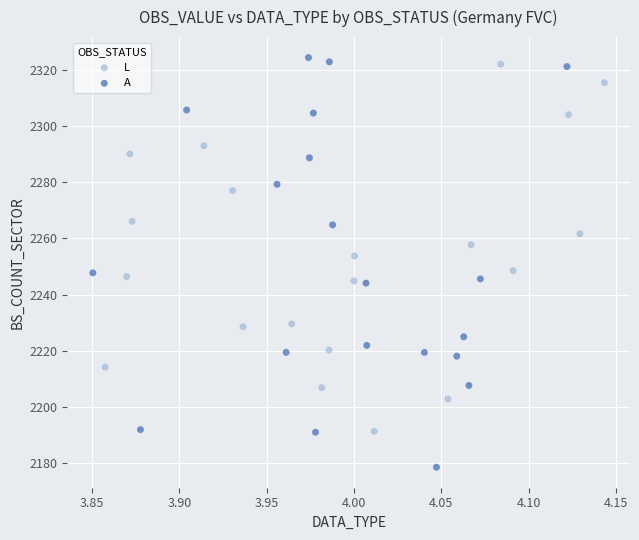

Which series contains the lowest Y value?

A